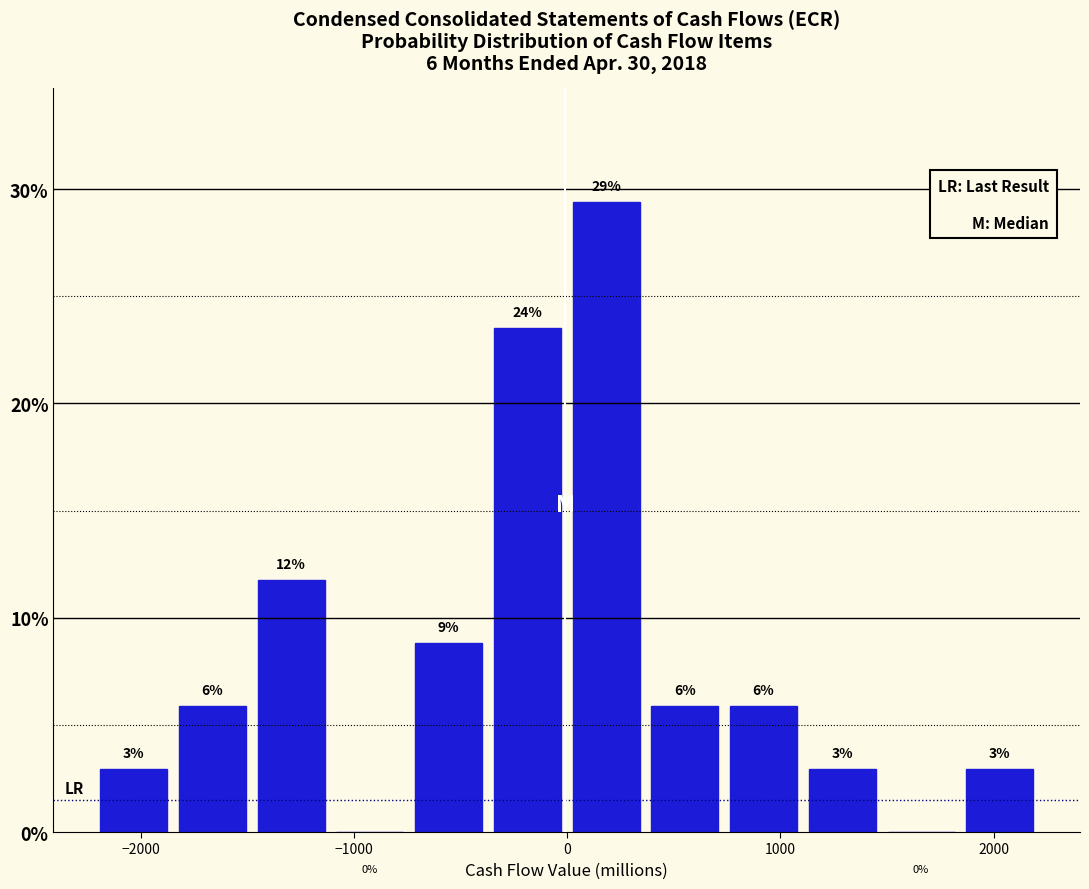

Read against the x-axis, roughly where is the centre of the tallest bar?

200